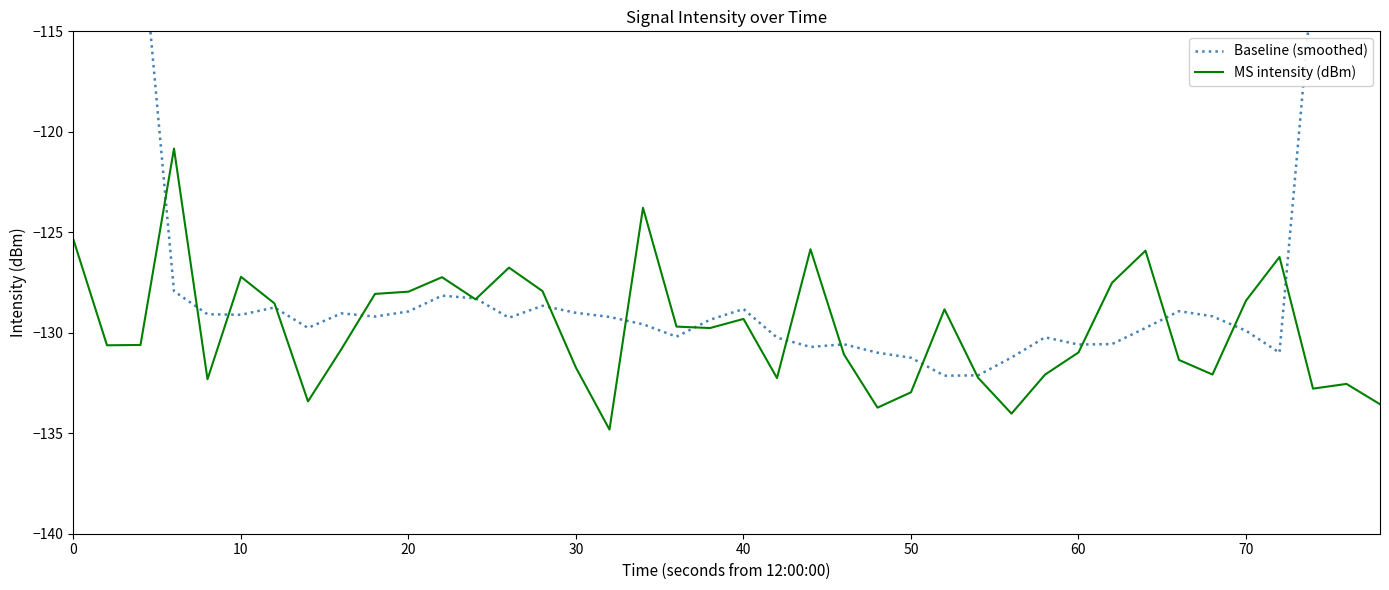

The MS intensity (dBm) series shows -127.2 at 10. True or false?

True